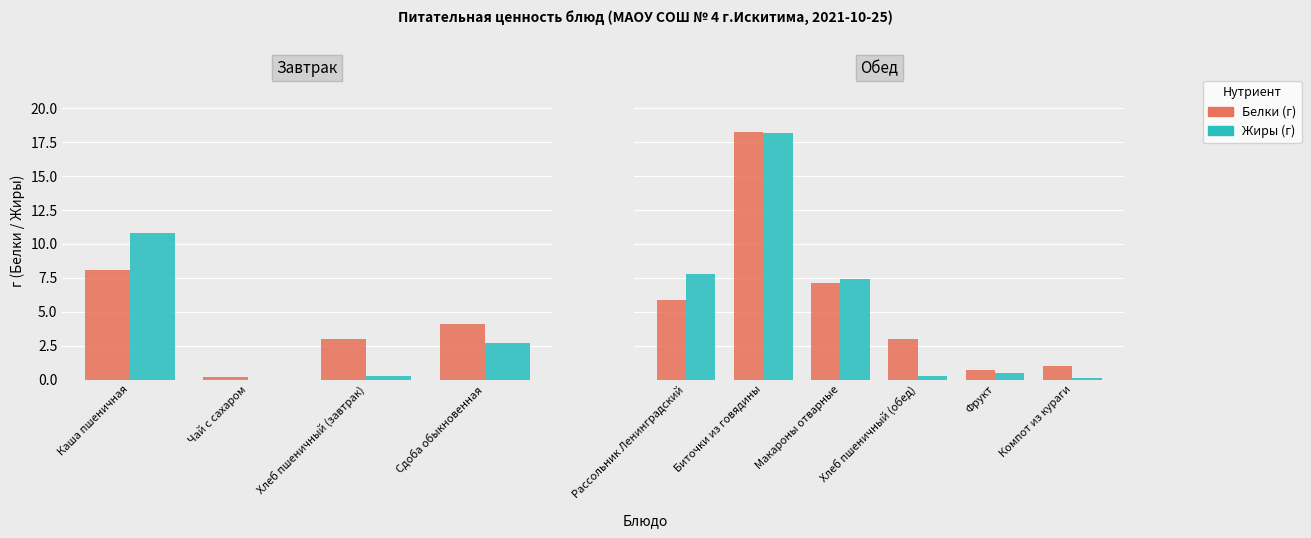

Is it true that Белки (г) equals 1.2 at Фрукт?

False